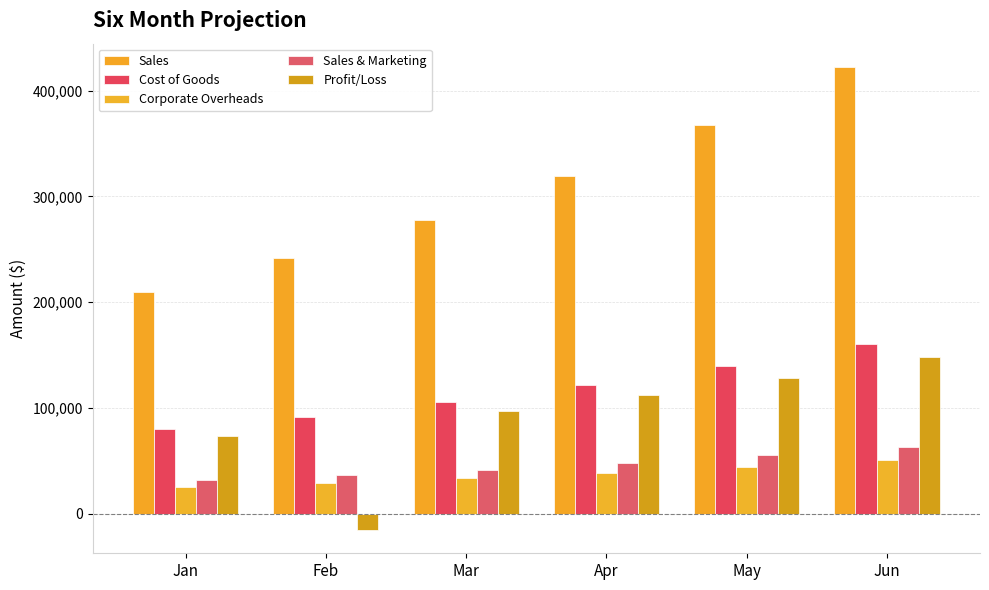

At which category does the chart reach its minimum across all series?

Feb